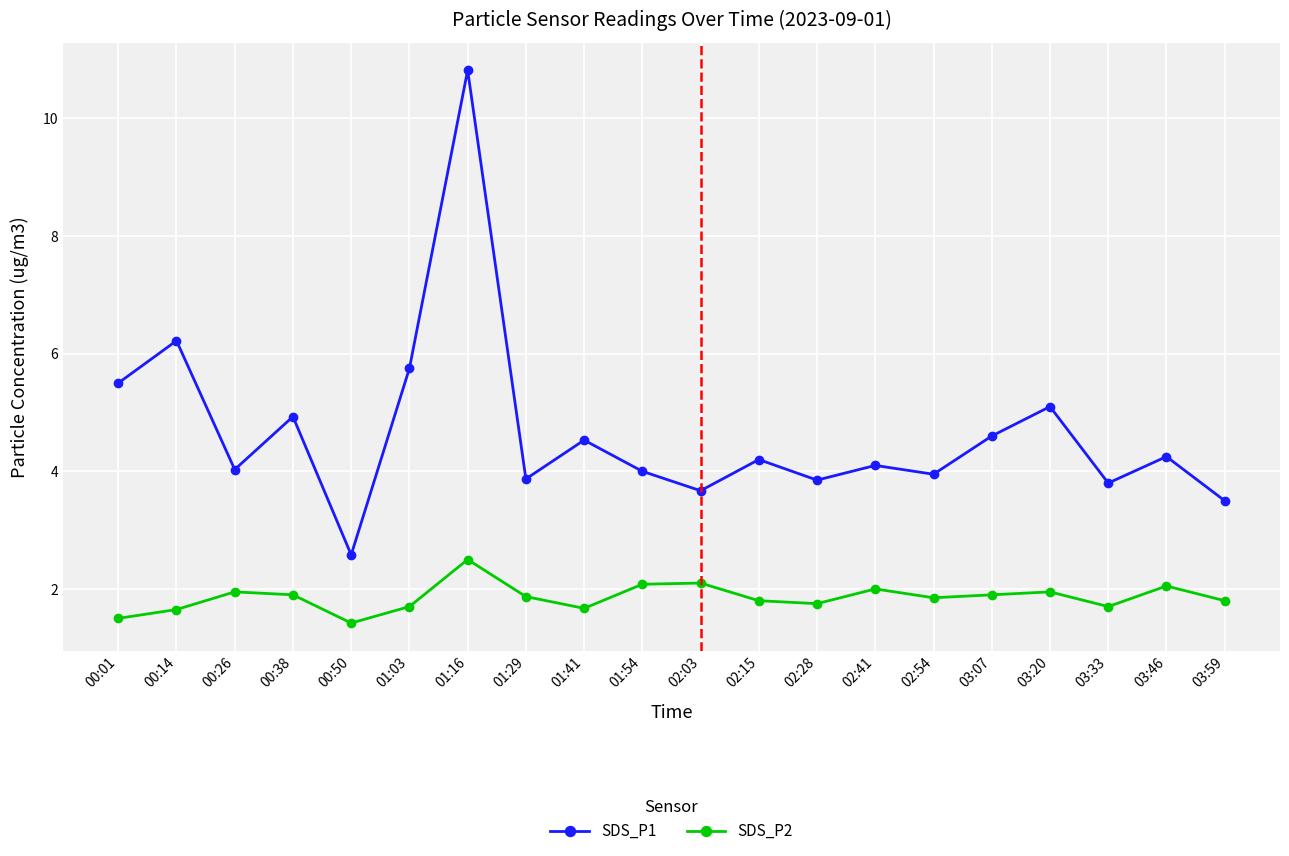

What is the maximum value for SDS_P2?

2.5